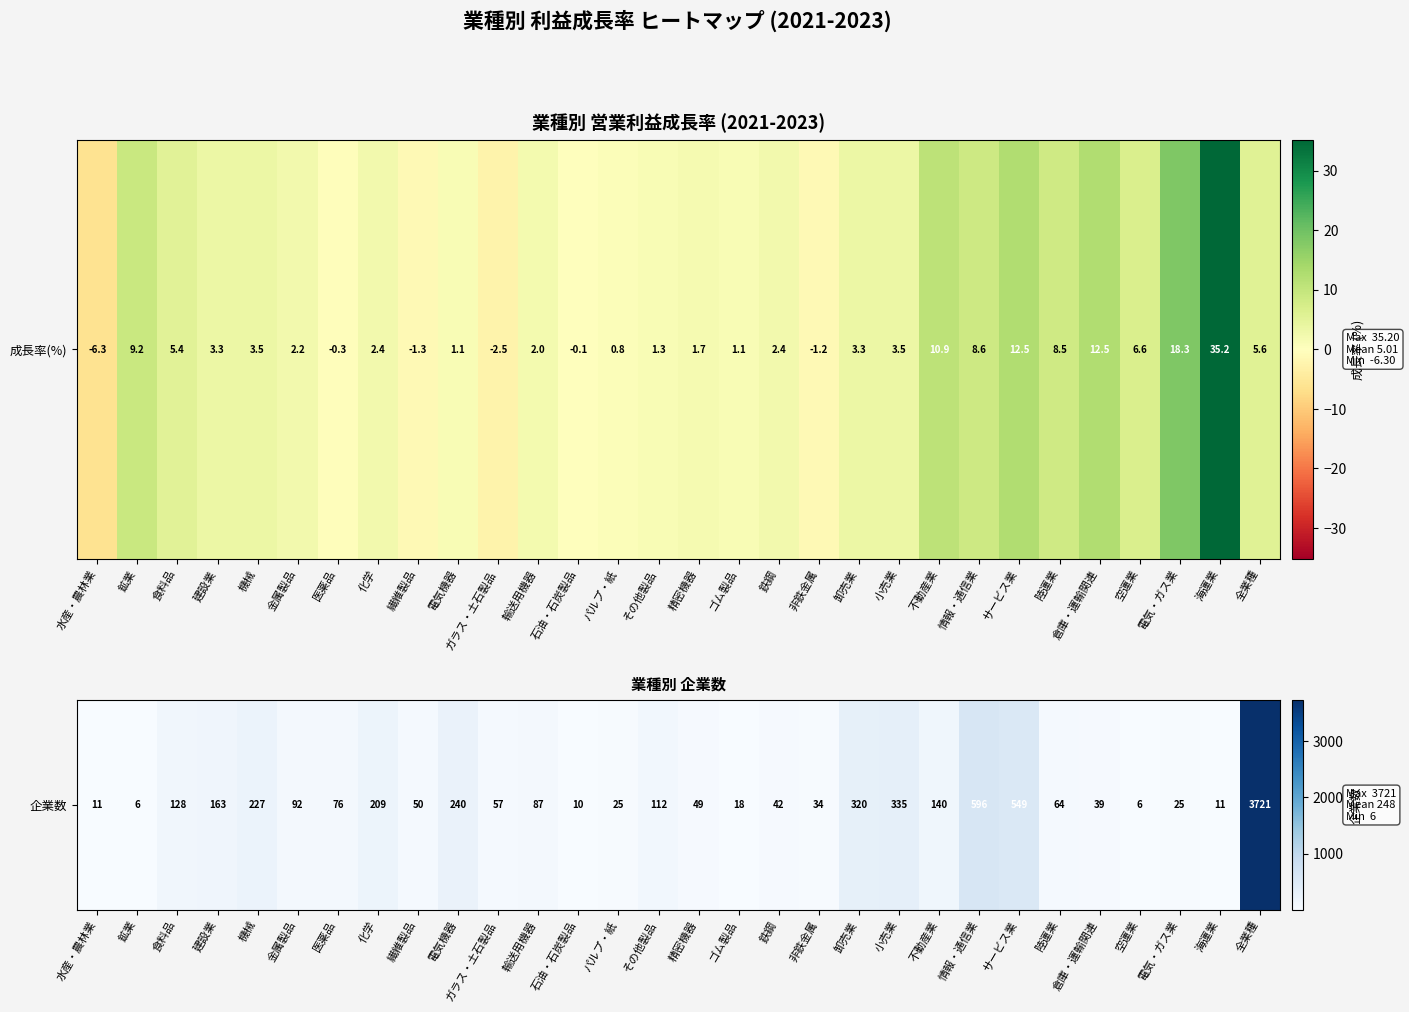

Is it true that the value at 水産・農林業 is 8?

False